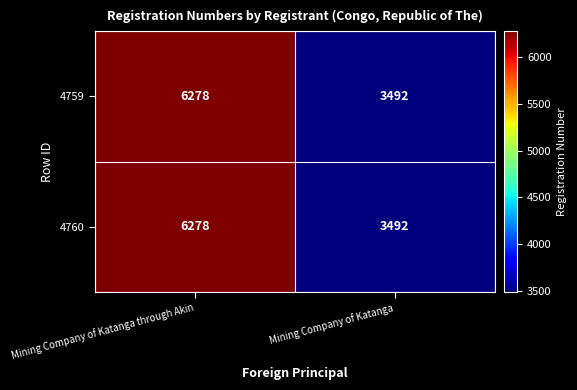

Reading left to right, what are all the values shown in this chart?

4759: Mining Company of Katanga through Akin=6278	Mining Company of Katanga=3492
4760: Mining Company of Katanga through Akin=6278	Mining Company of Katanga=3492